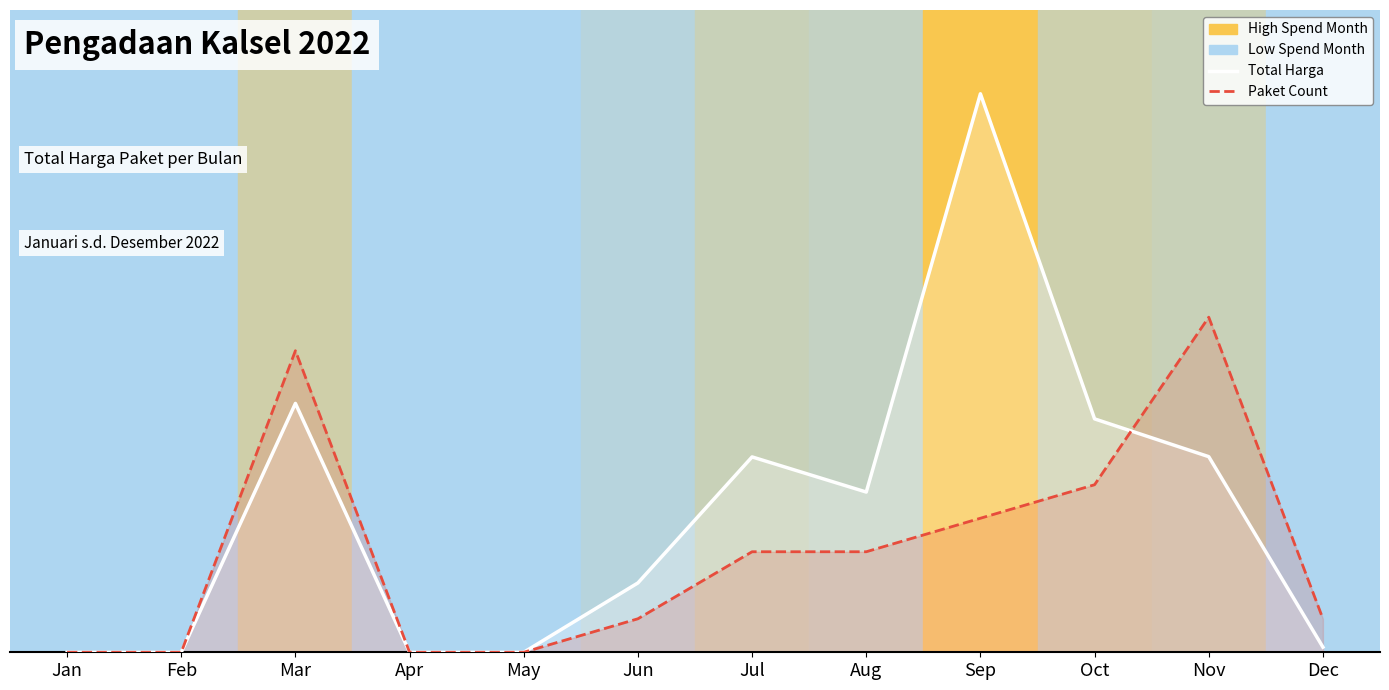

Where is the first local minimum for Total Harga (trend)?

Aug